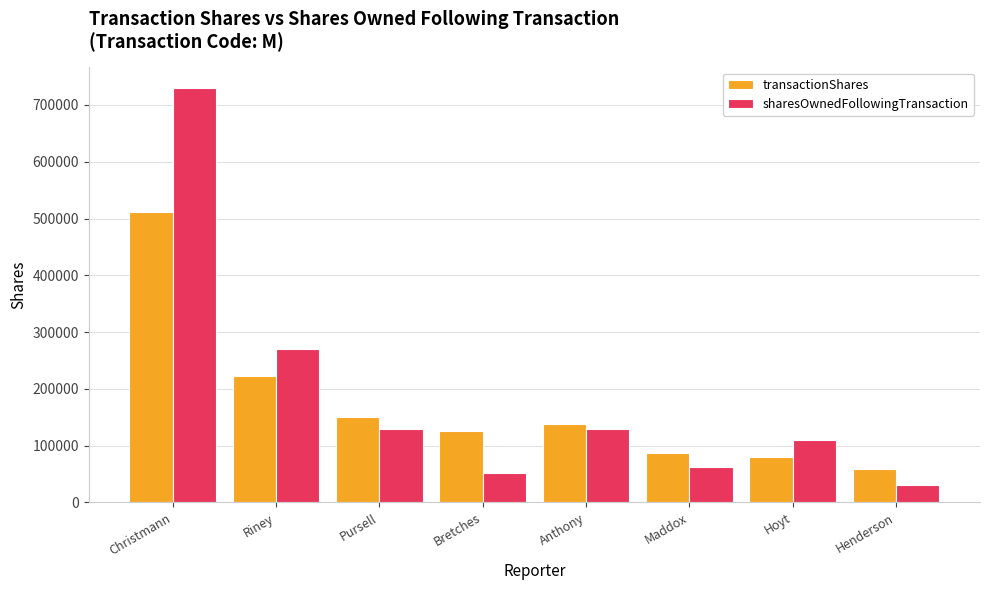

Which series has the widest spread of values?

sharesOwnedFollowingTransaction